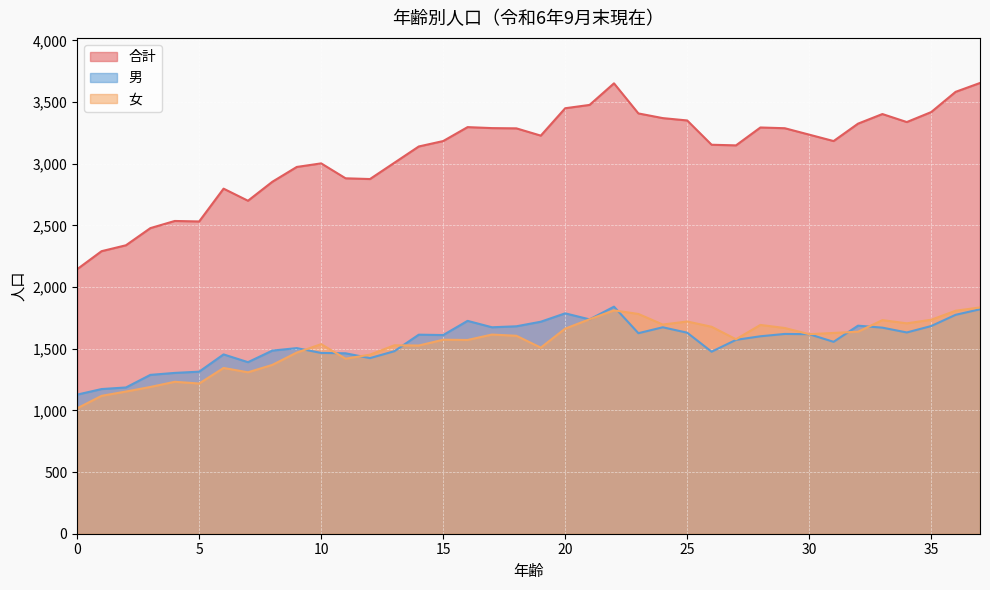

Does the chart display data point markers on the line(s)?

No